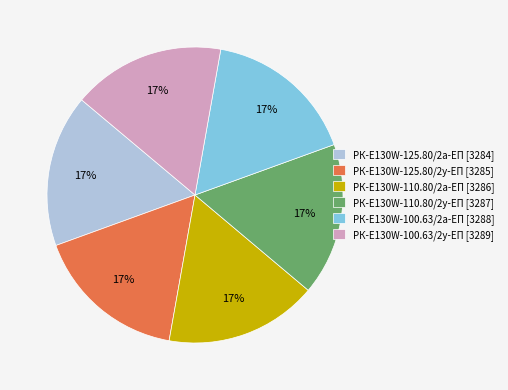

Is the sum of РК-E130W-110.80/2а-ЕП [3286] and РК-E130W-100.63/2а-ЕП [3288] greater than half?

No